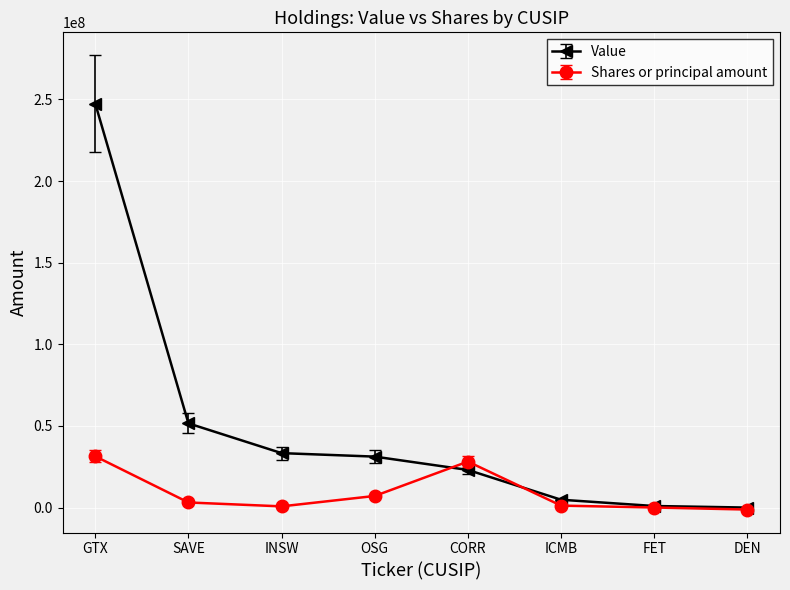

What is the sum of all Value values?

392396315